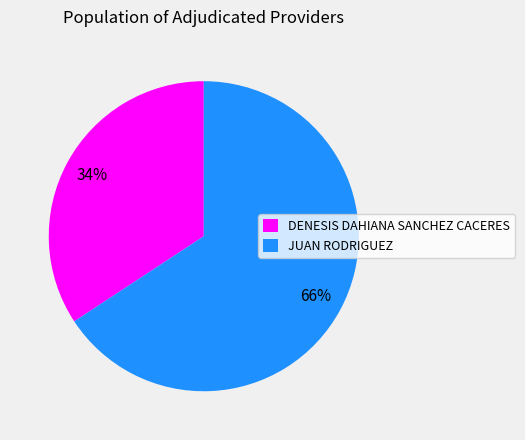

To the nearest percent, what is the average slice percentage?

50%